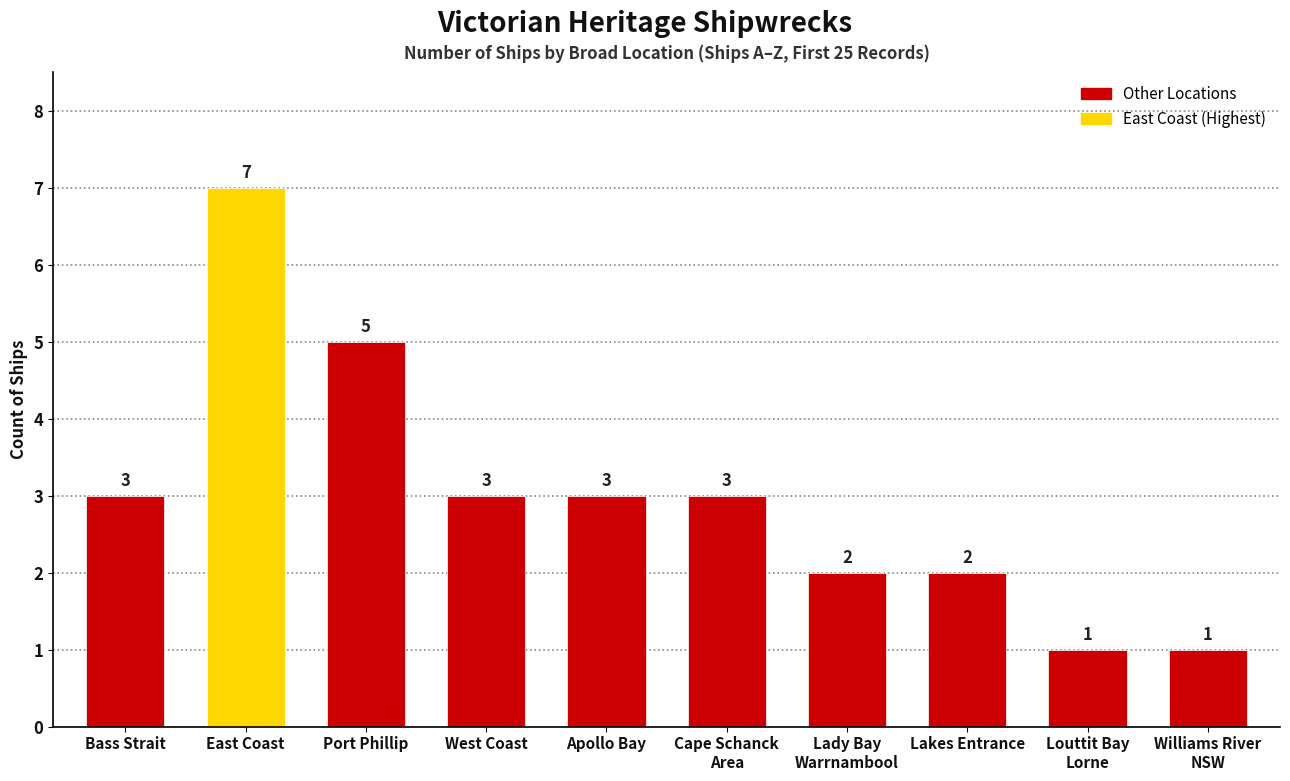

What is the value of the 9th bar from the left?

1